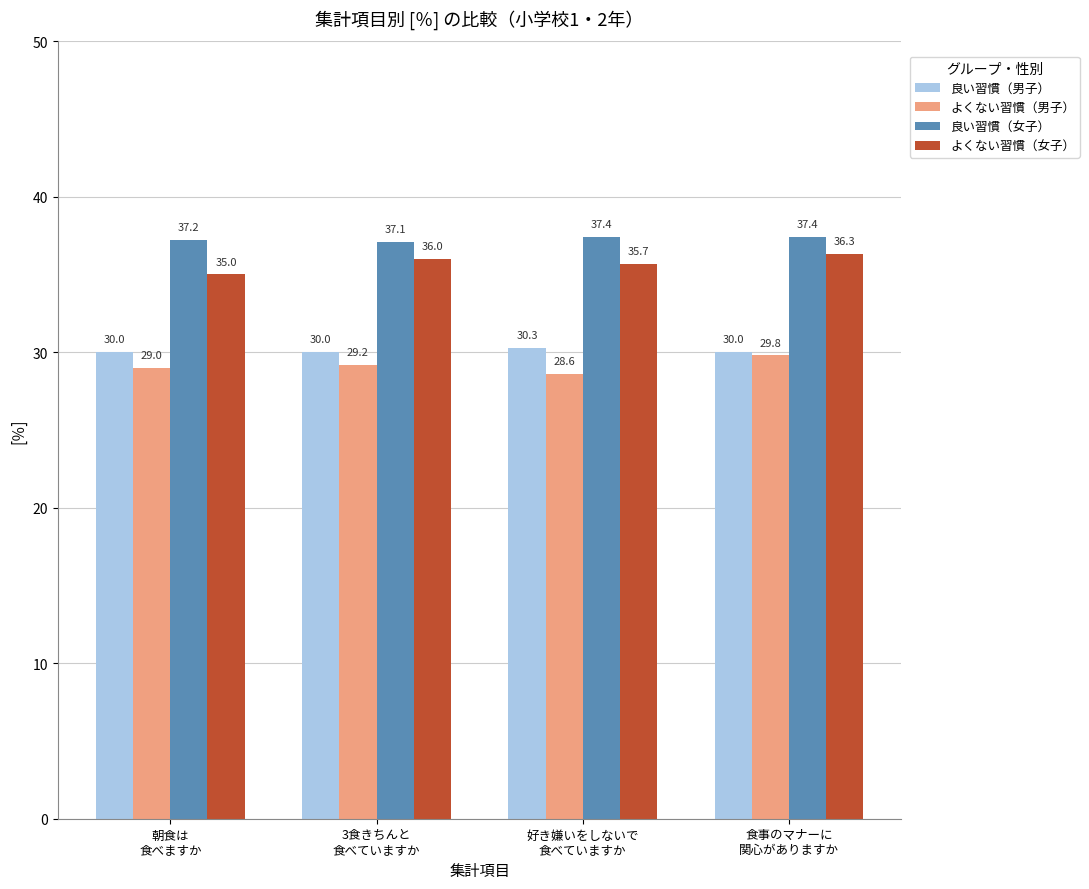

What is the lowest value of the よくない習慣（女子） series?

35.0